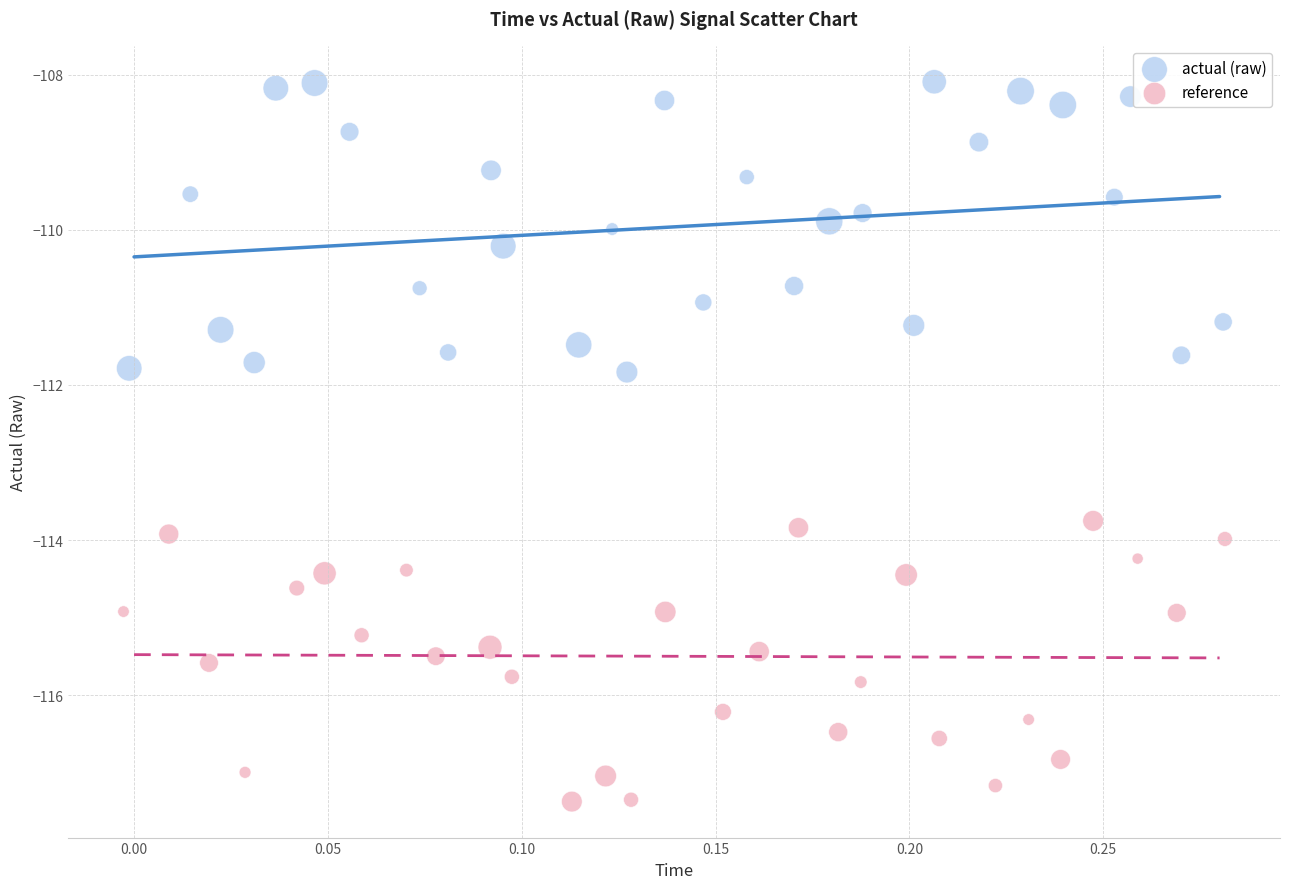

Which series reaches the maximum Y coordinate?

actual (raw)